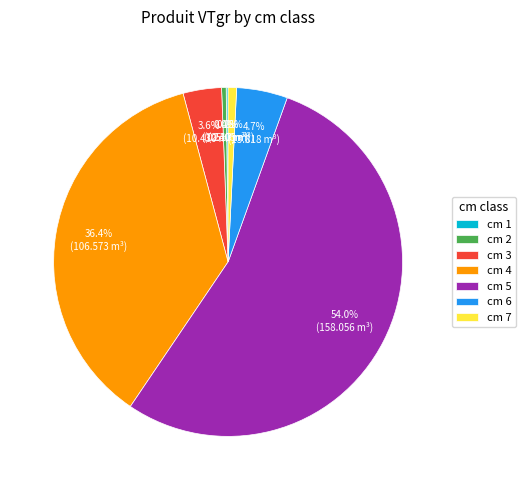

Is there a majority slice in this chart?

Yes